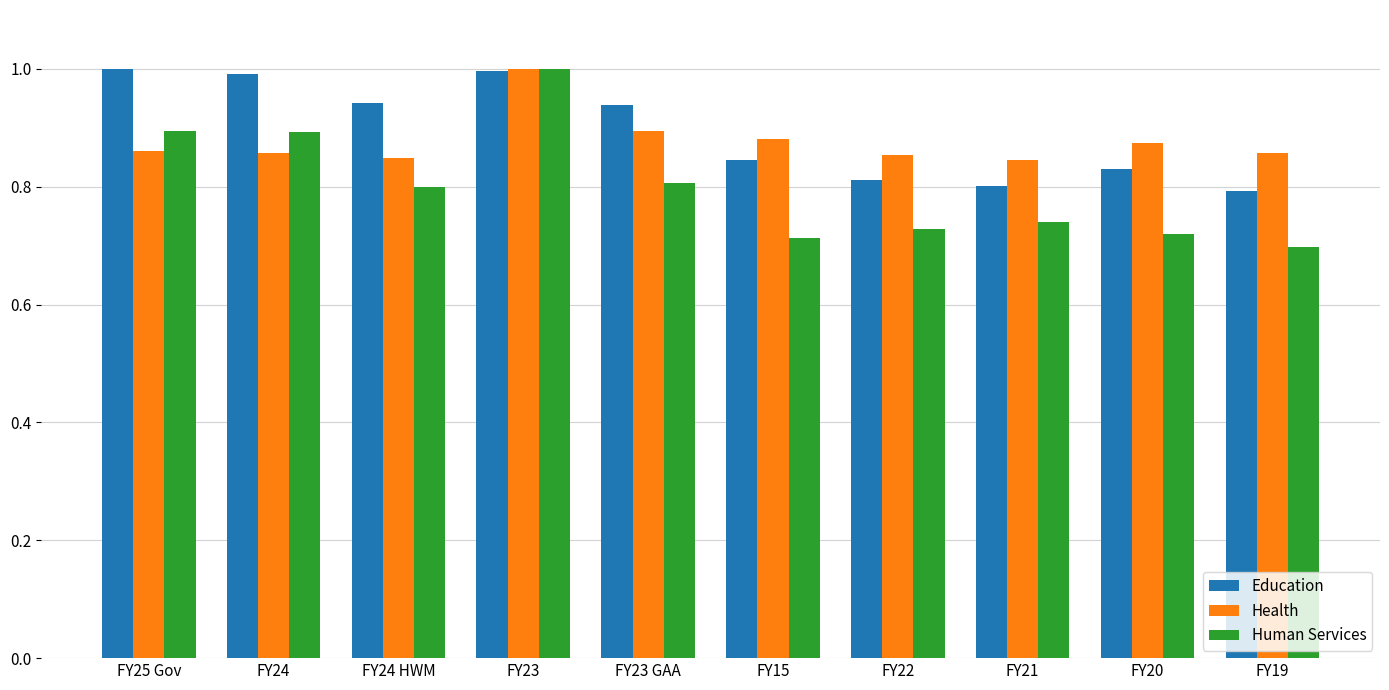

Is the value of Health at FY25 Gov greater than the value of Human Services at FY25 Gov?

No